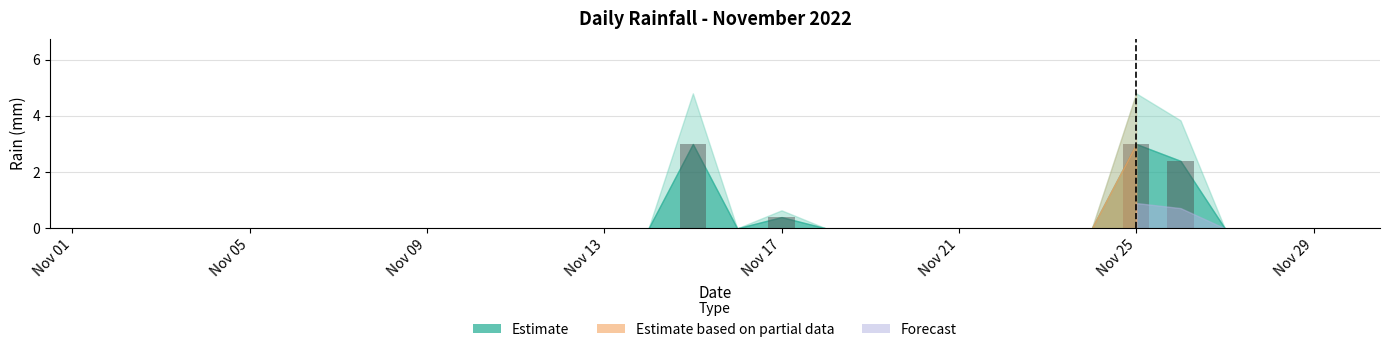

How many values are between 0 and 1?

27